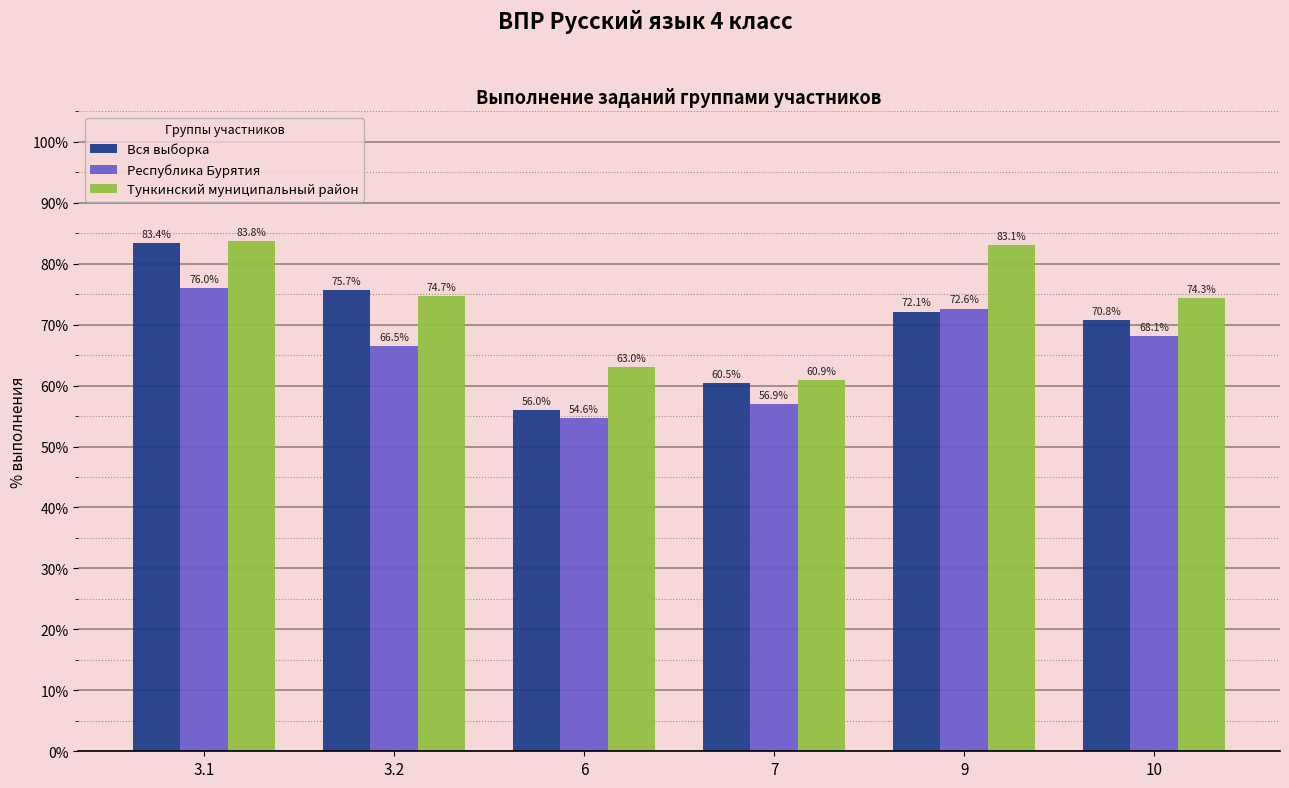

What is the difference between the highest and lowest values at 3.2?

9.2